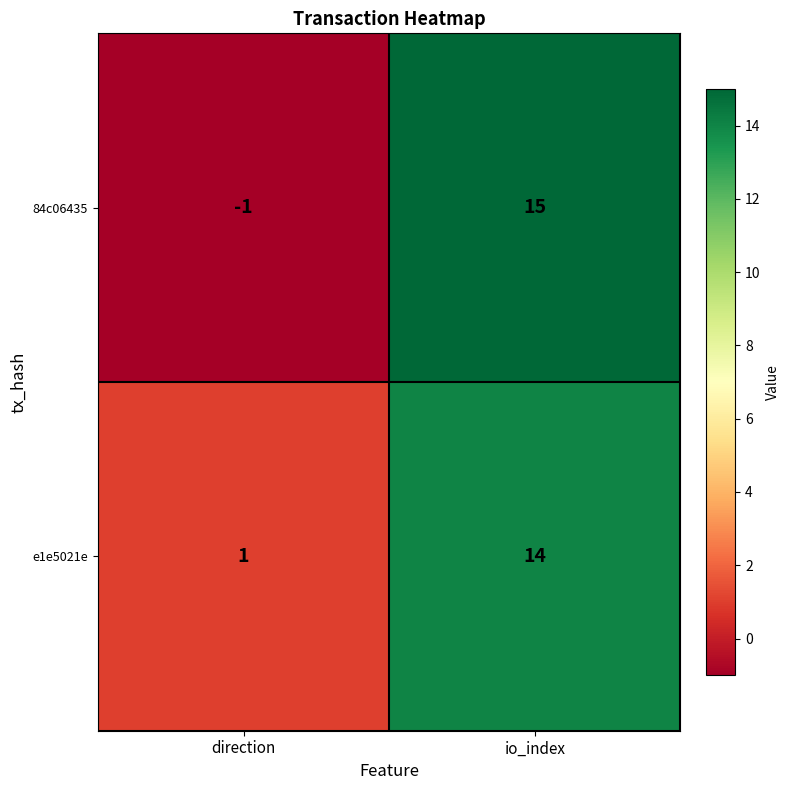

At which category is the sum across all series the highest?

io_index